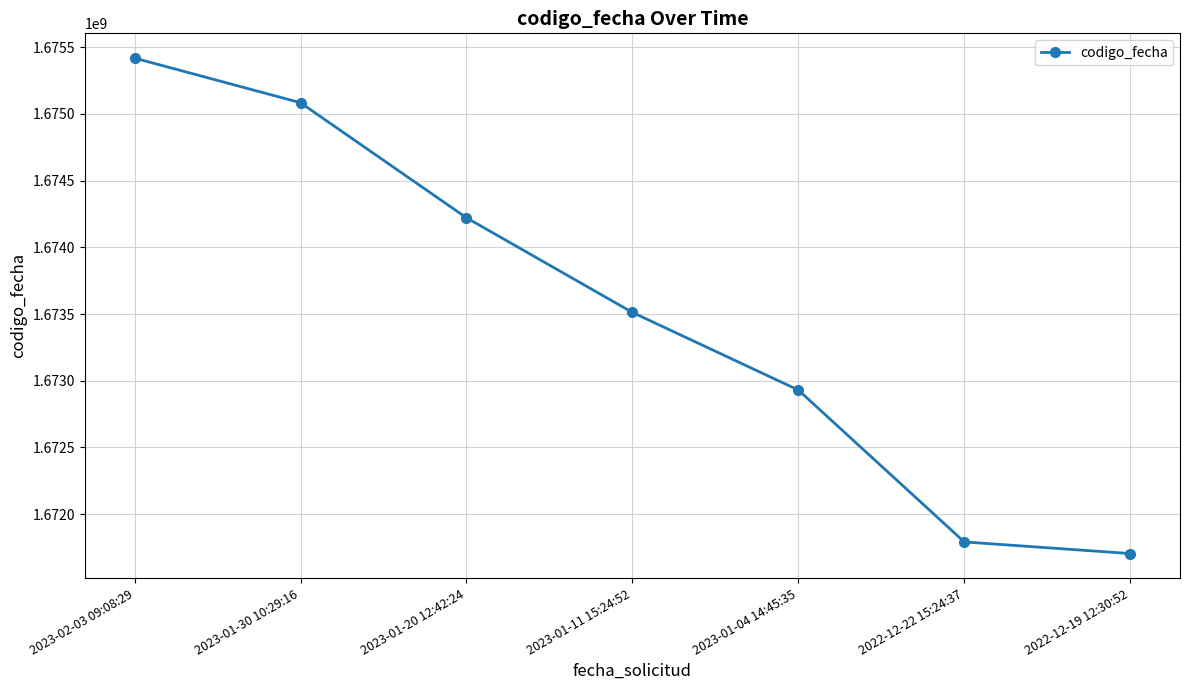

Which category has the highest value across all series?

2023-02-03 09:08:29